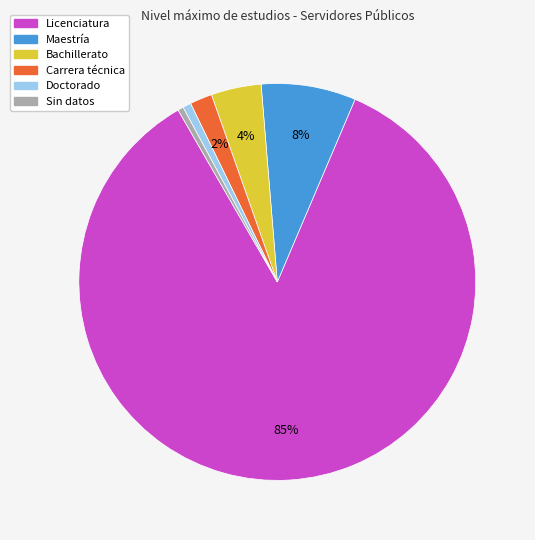

Do Carrera técnica and Bachillerato together represent more than half of the pie?

No